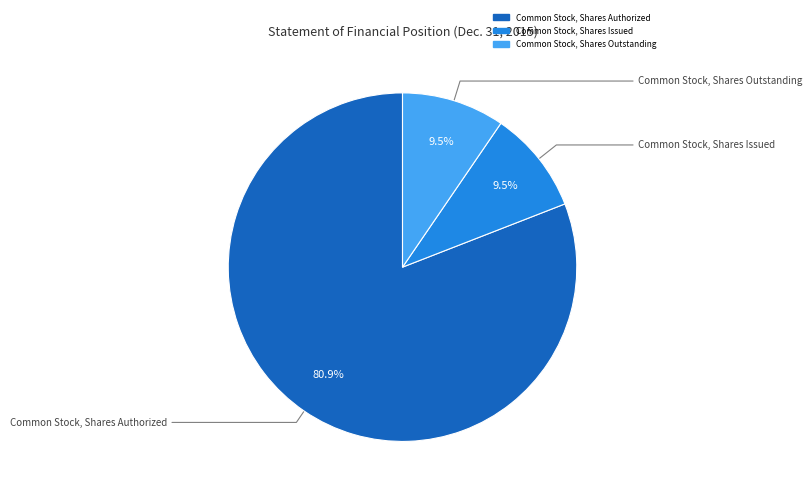

How much of the chart is everything except Common Stock, Shares Outstanding?

90.5%